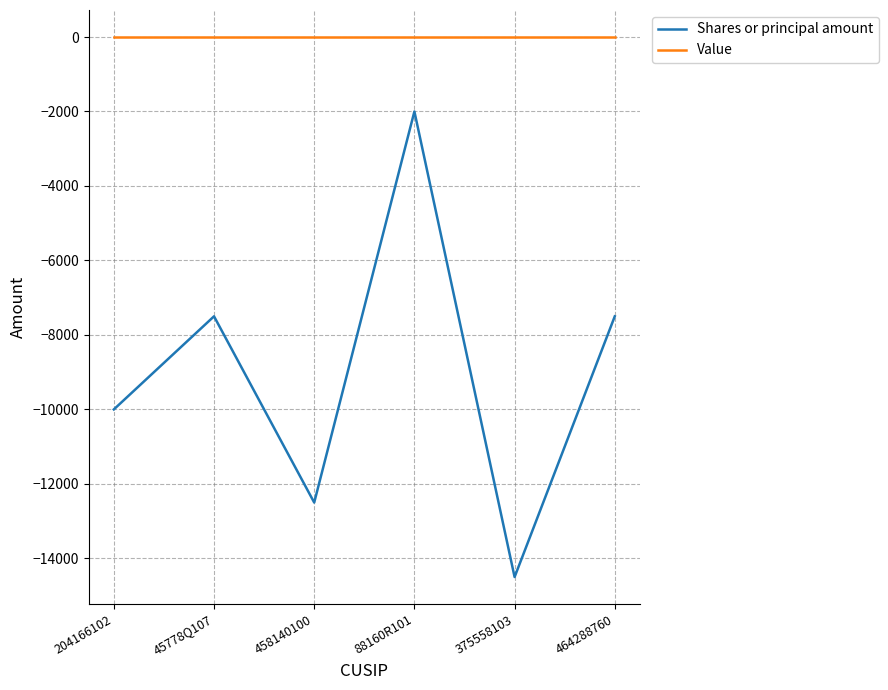

True or false: Value has a value of 0 at 464288760.

True